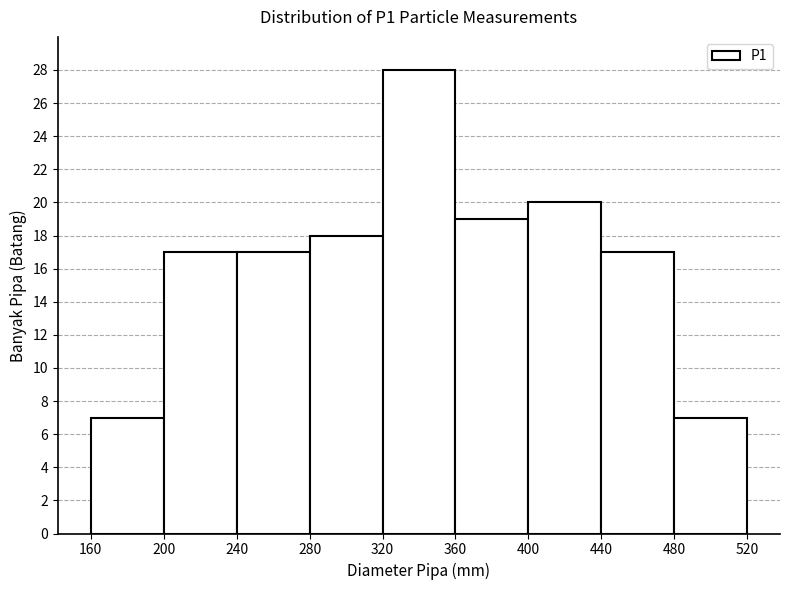

Reading left to right, transcribe this chart: for each bar, give the range it covers on the x-axis and its height. The values are not printed on the chart, so give them approximately, as read against the axis.

160 to 200: 7
200 to 240: 17
240 to 280: 17
280 to 320: 18
320 to 360: 28
360 to 400: 19
400 to 440: 20
440 to 480: 17
480 to 520: 7